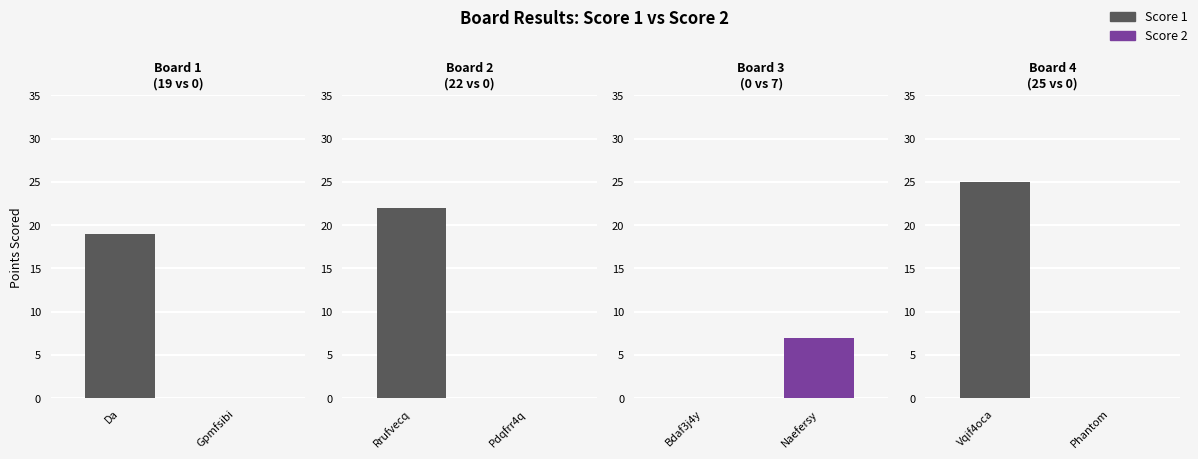

How many series are shown in this chart?

2